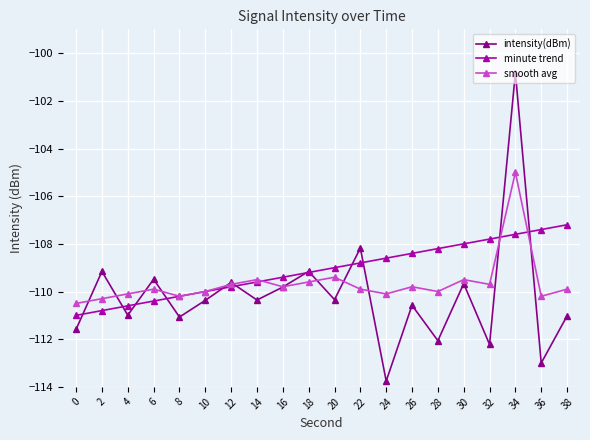

At which category is the sum across all series the highest?

34